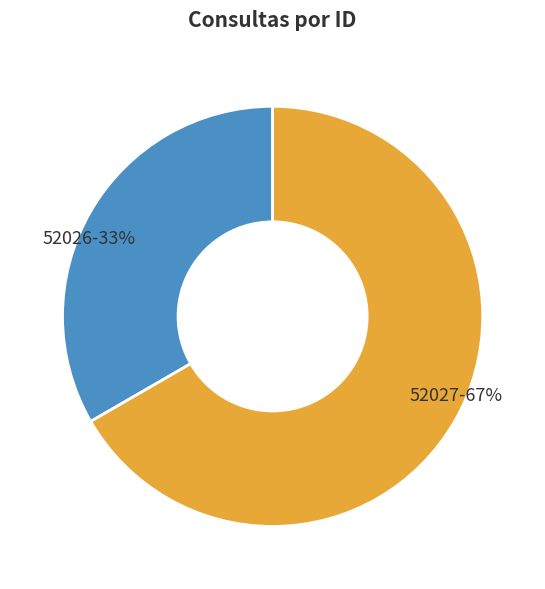

Between 52027 and 52026, which is larger?

52027